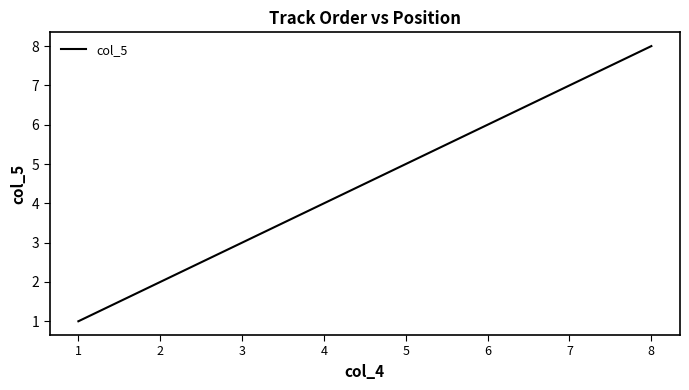

How many lines are shown in the chart?

1